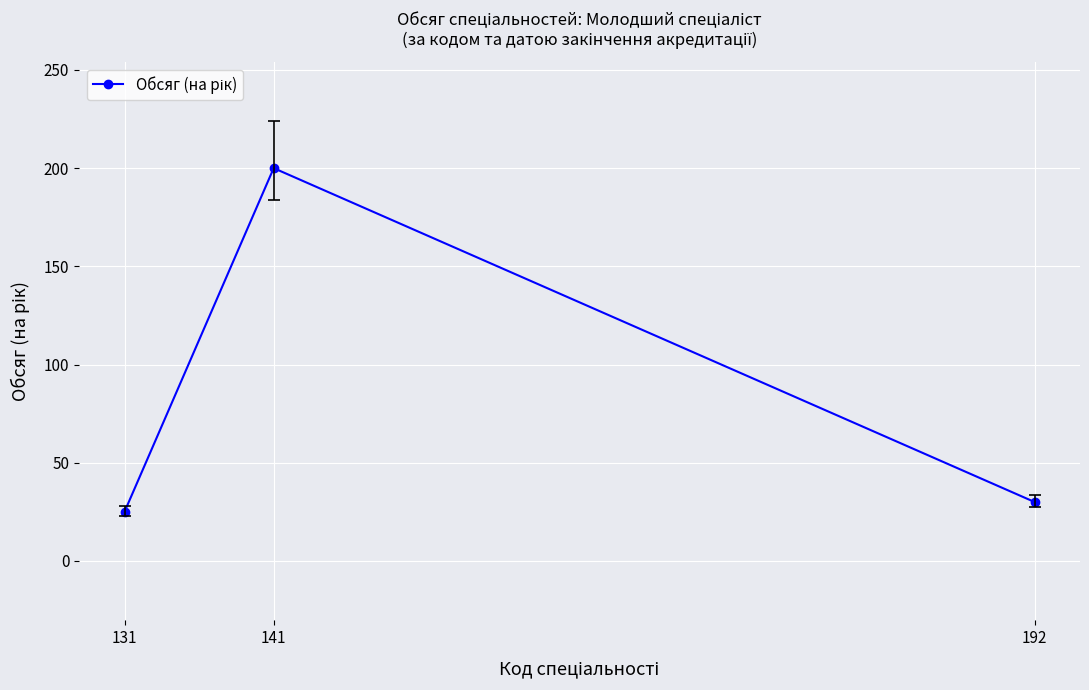

Is it true that the value at 131 is 25?

True